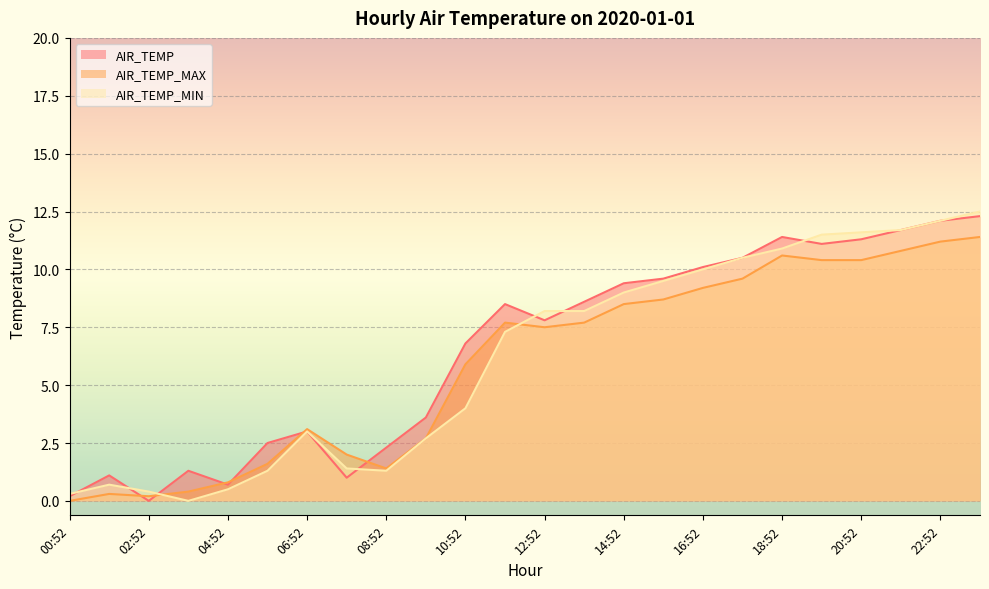

The value of AIR_TEMP_MIN at 08:52 is 0.6. True or false?

False